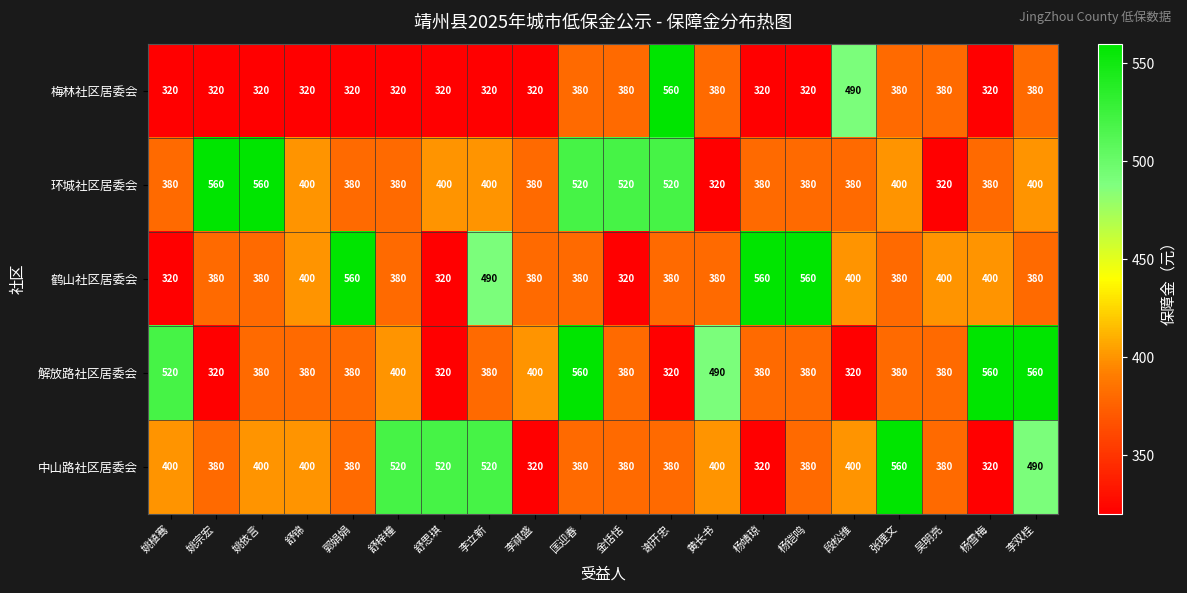

Count the number of categories in the chart.

20